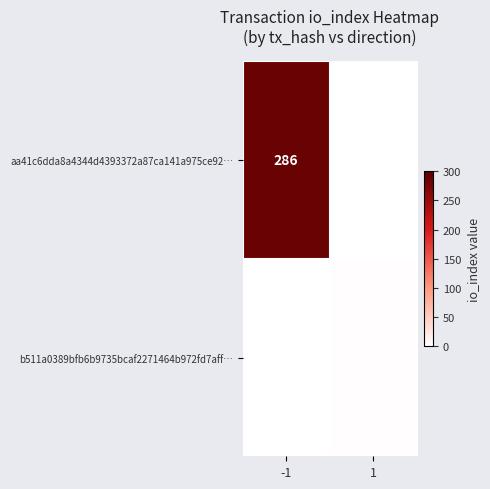

The value of aa41c6dda8a4344d4393372a87ca141a975ce92… at -1 is 286. True or false?

True